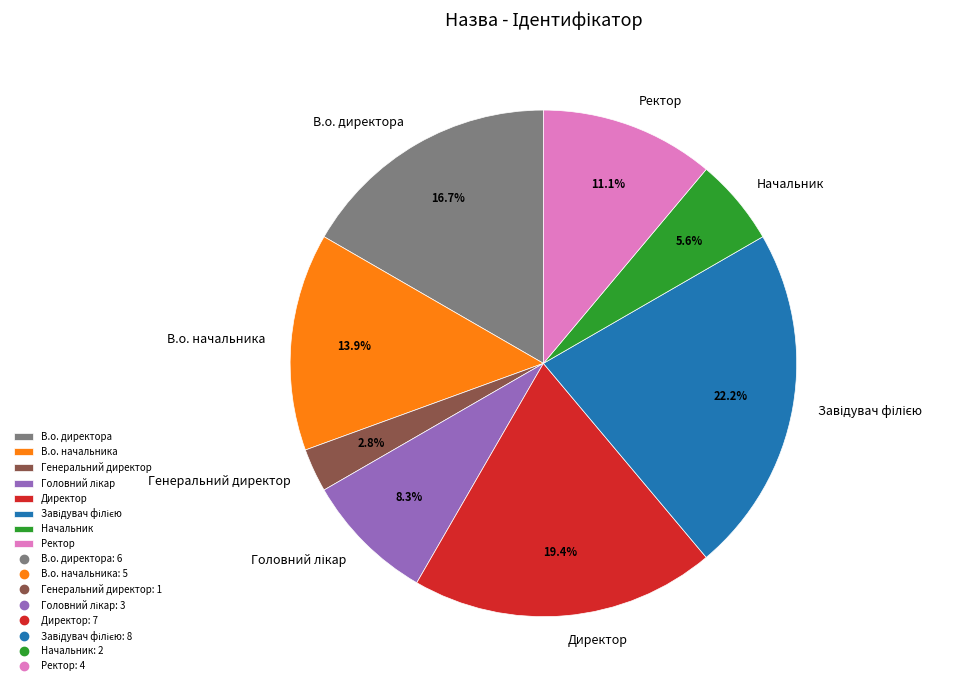

How many segments does this pie chart have?

8